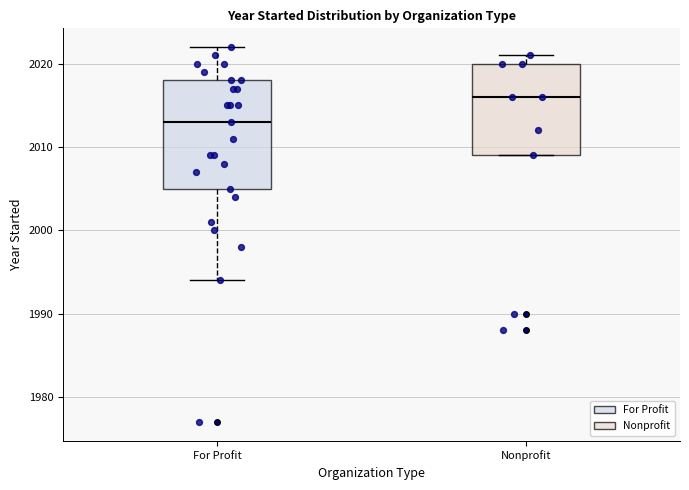

Which box's median line is the lowest?

For Profit